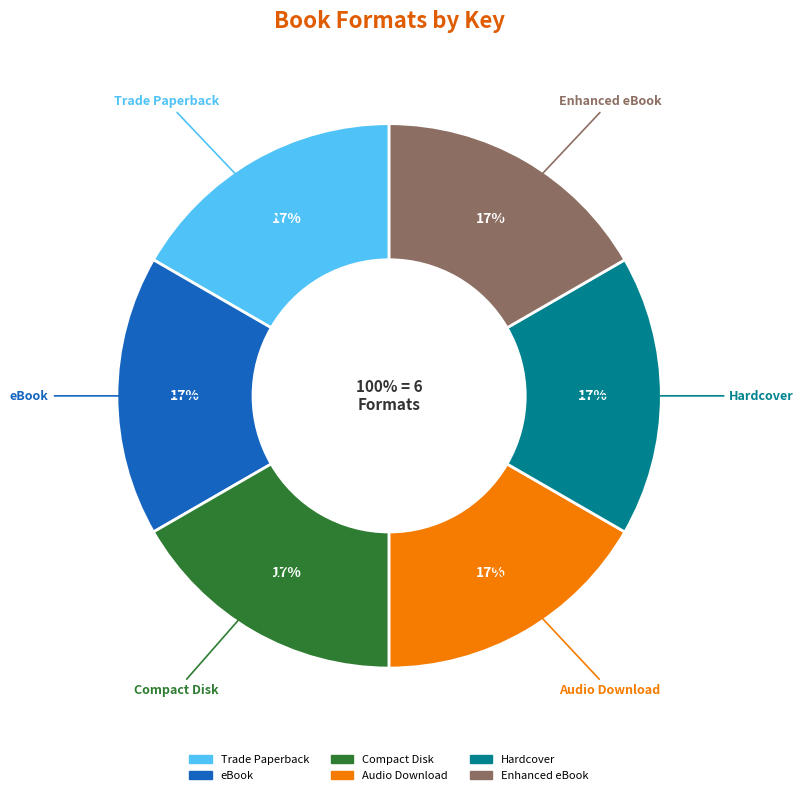

Is Compact Disk
9781442357013 the majority of the pie?

No